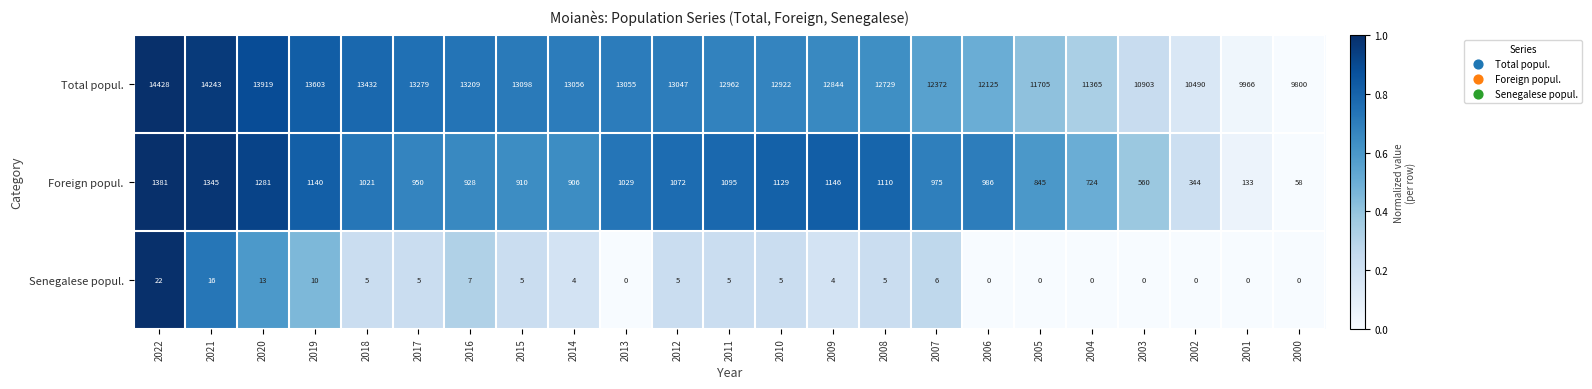

What is the sum of the Total popul. values at 2022 and 2004?

25793